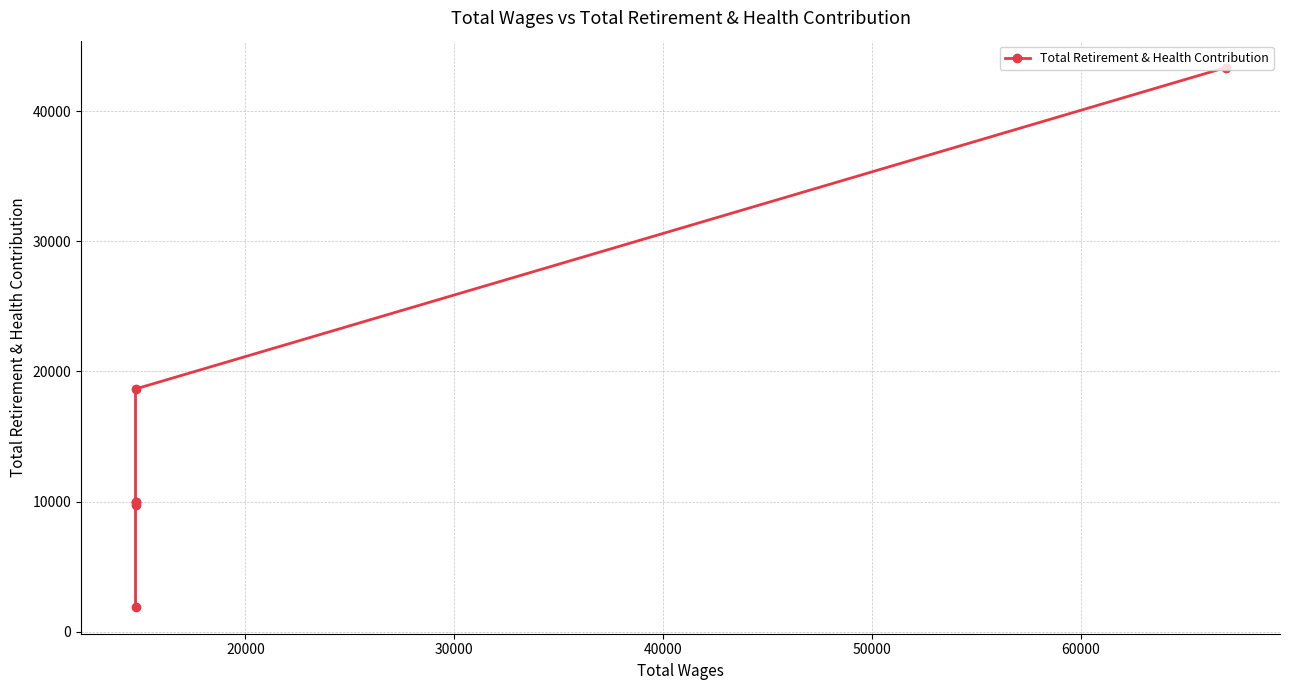

Reading right to left, extract all data points from this chart.

43347	18654	10006	10006	9748	1918